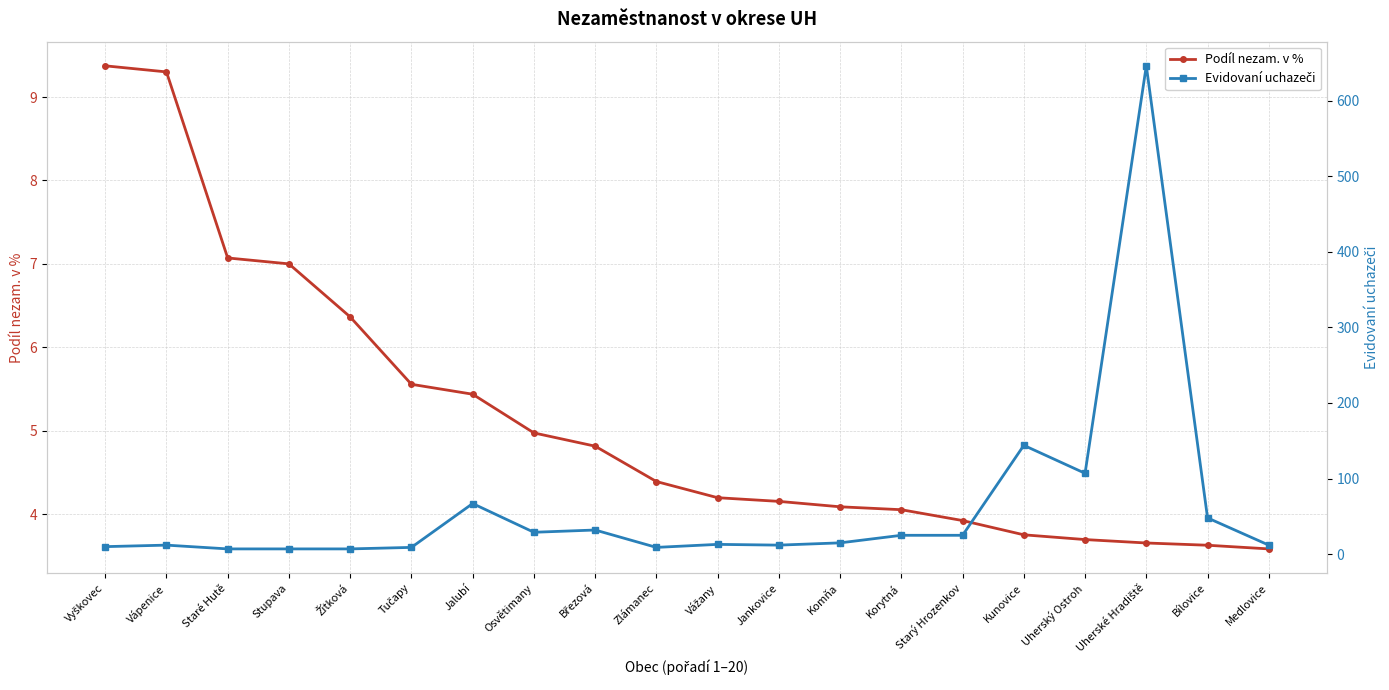

Does the chart have visible grid lines?

Yes